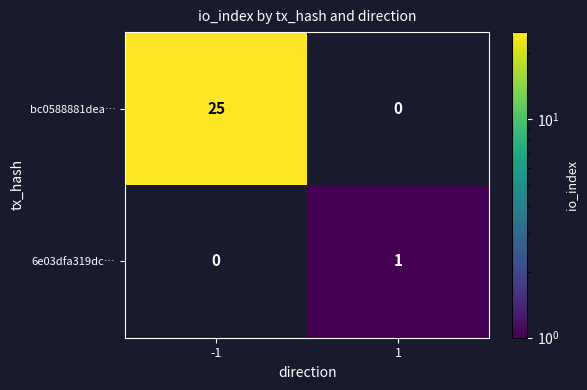

The value of bc0588881dea… at -1 is 25. True or false?

True